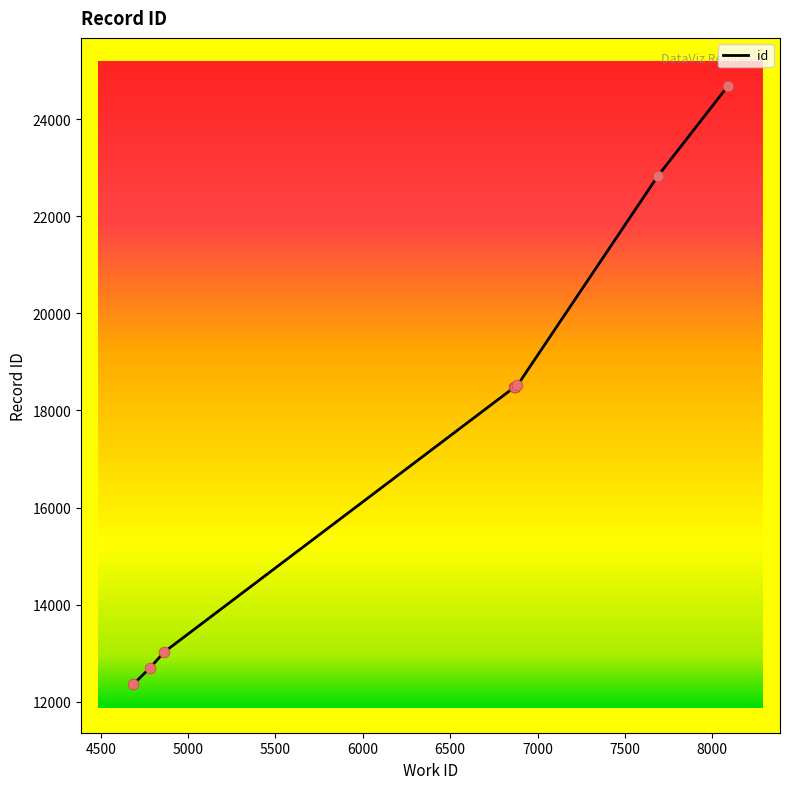

What is the change in value from 6869 to 6885?

+31